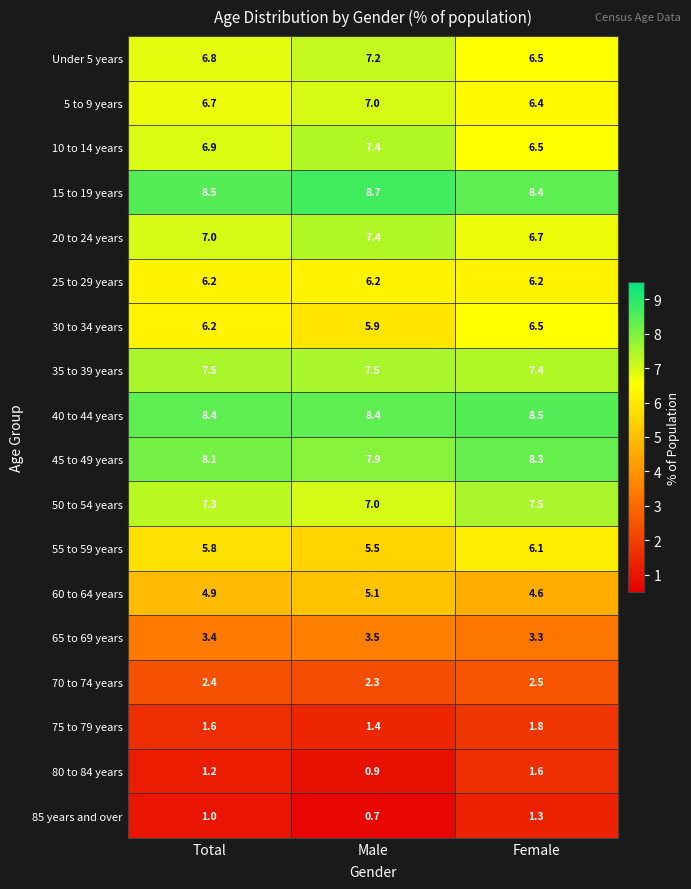

The Under 5 years series shows 7.2 at Male. True or false?

True